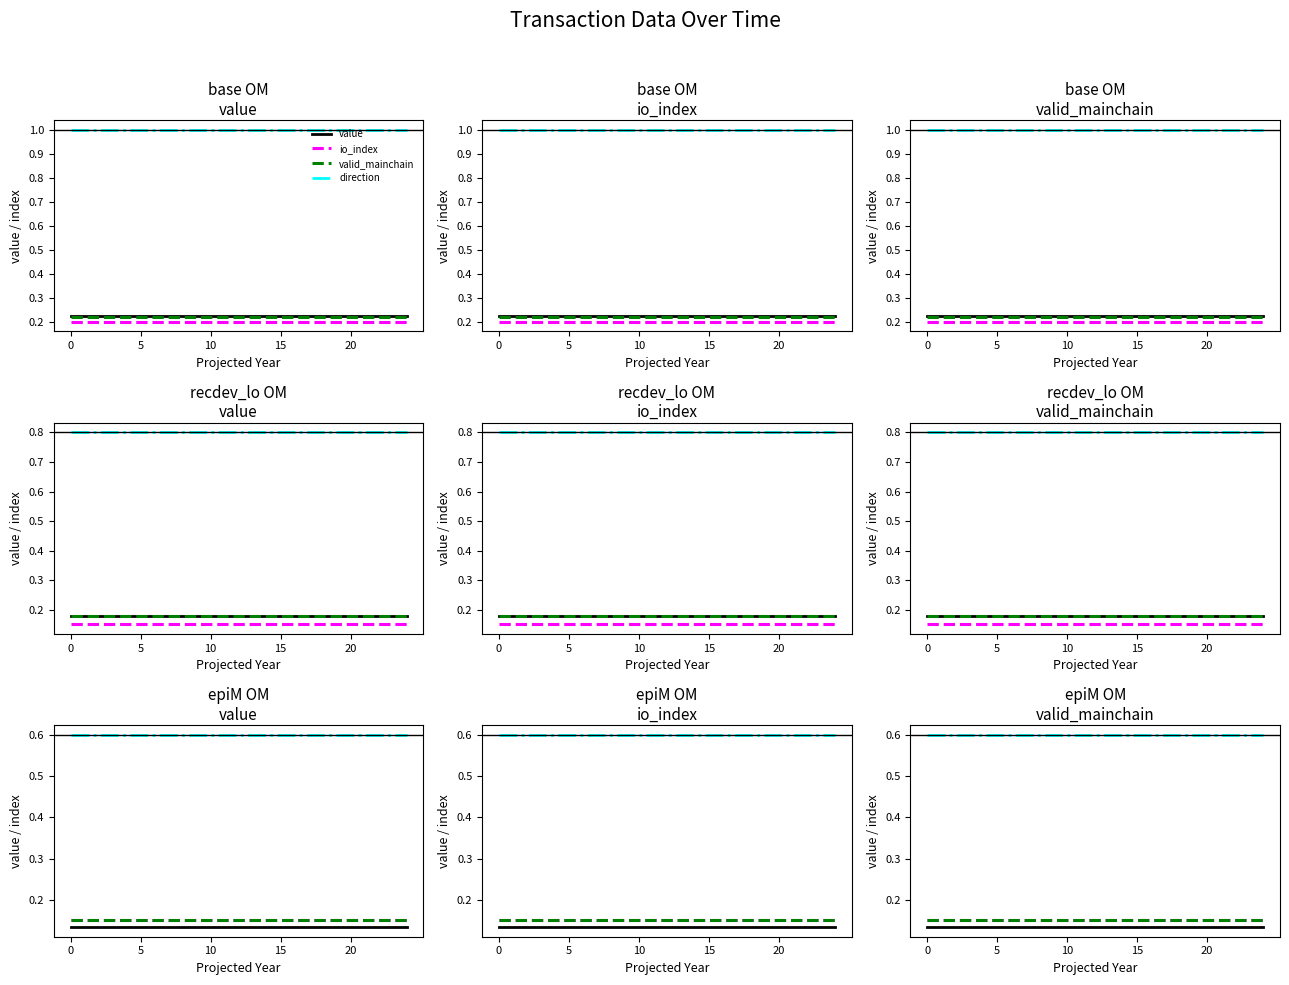

What is the smallest value displayed?

0.1